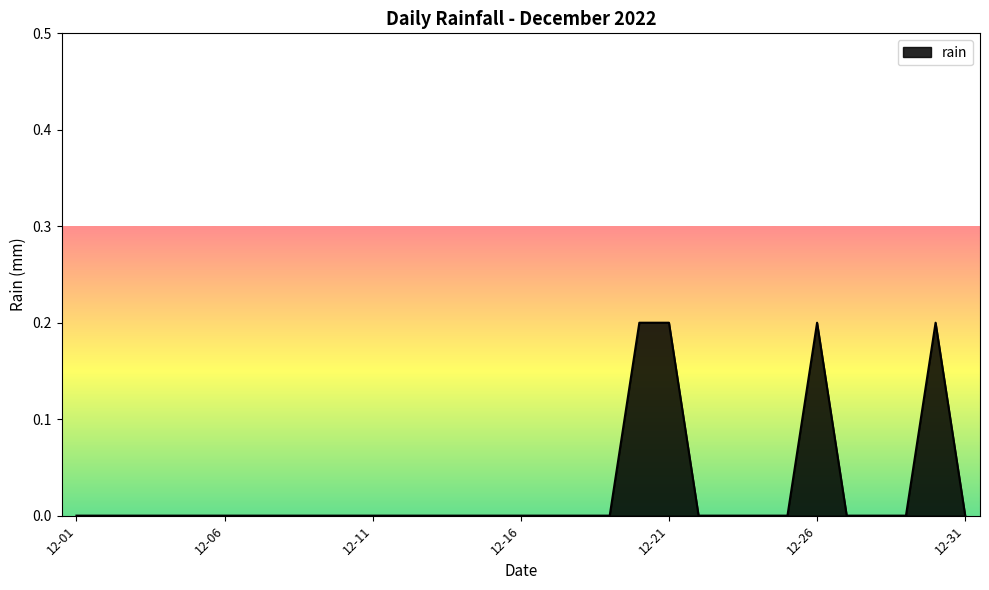

How many categories are shown in the chart?

31